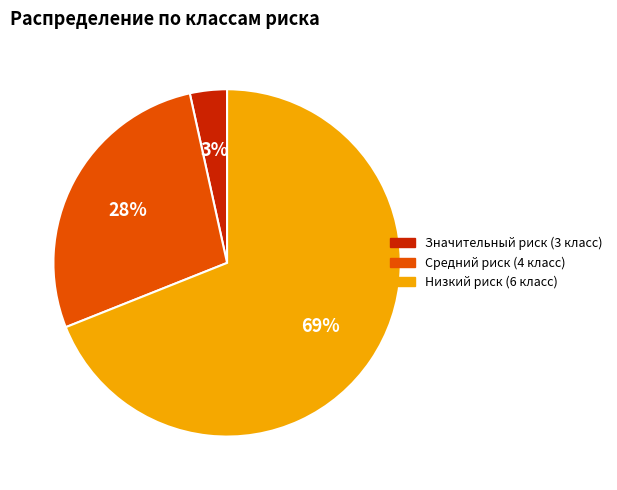

To the nearest percent, what portion does Значительный риск (3 класс) represent?

3%